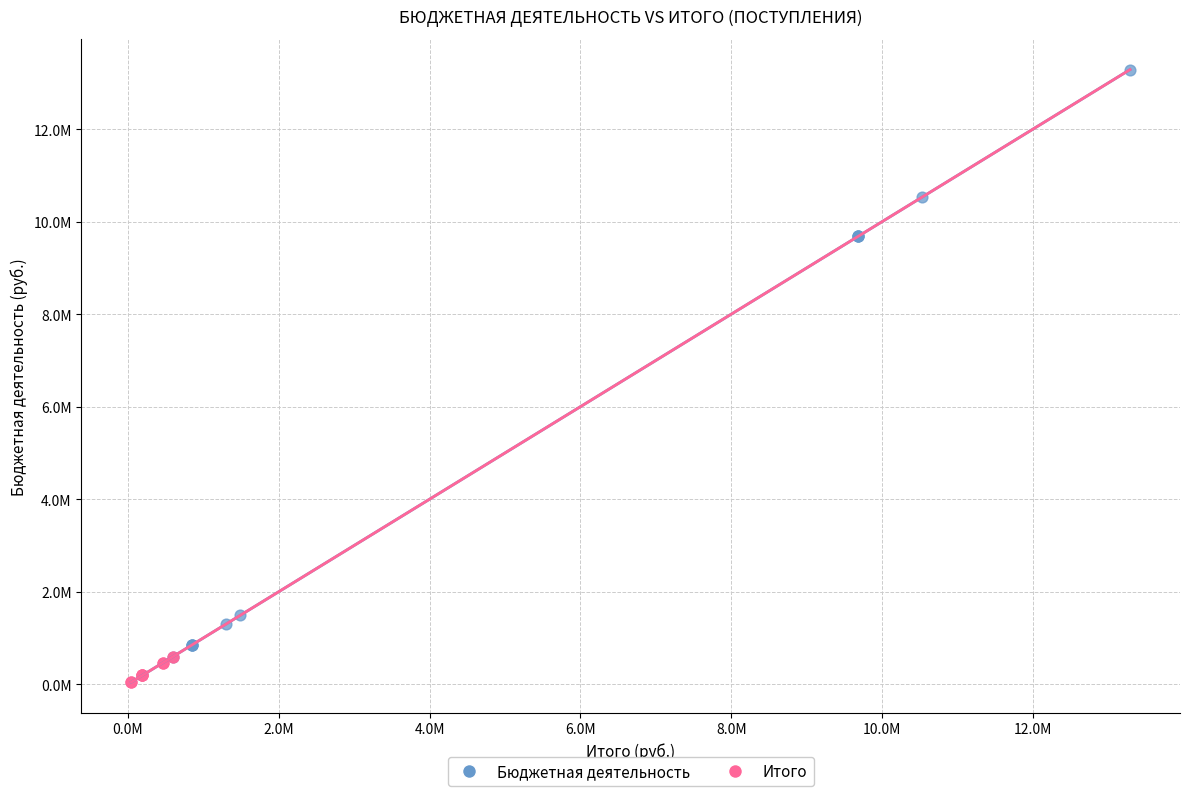

Which series contains the highest Y value?

Бюджетная деятельность